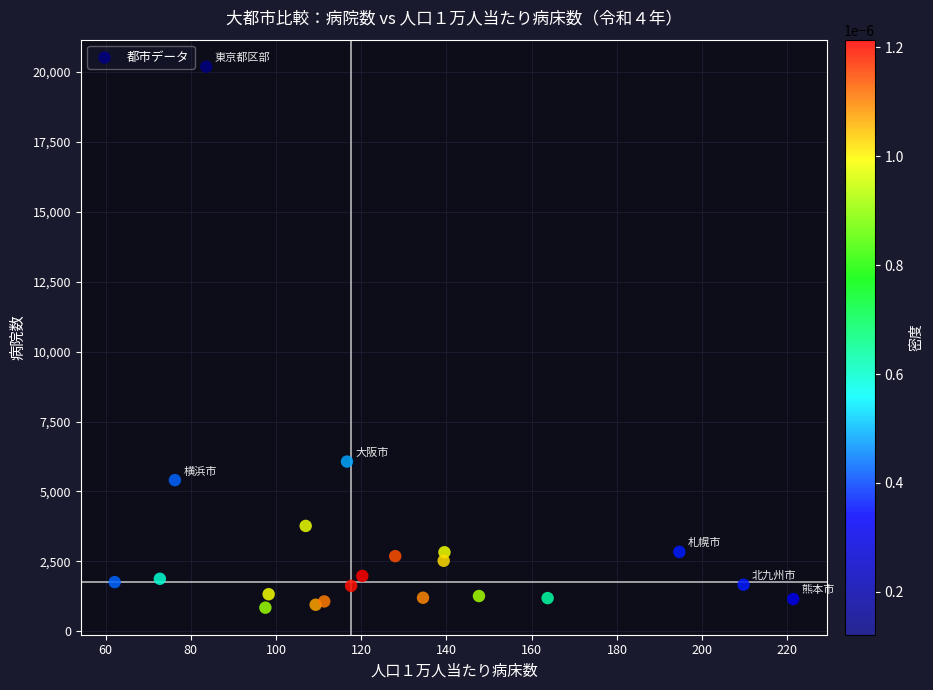

What Y value in the scatter plot is closest to 10516?

6068